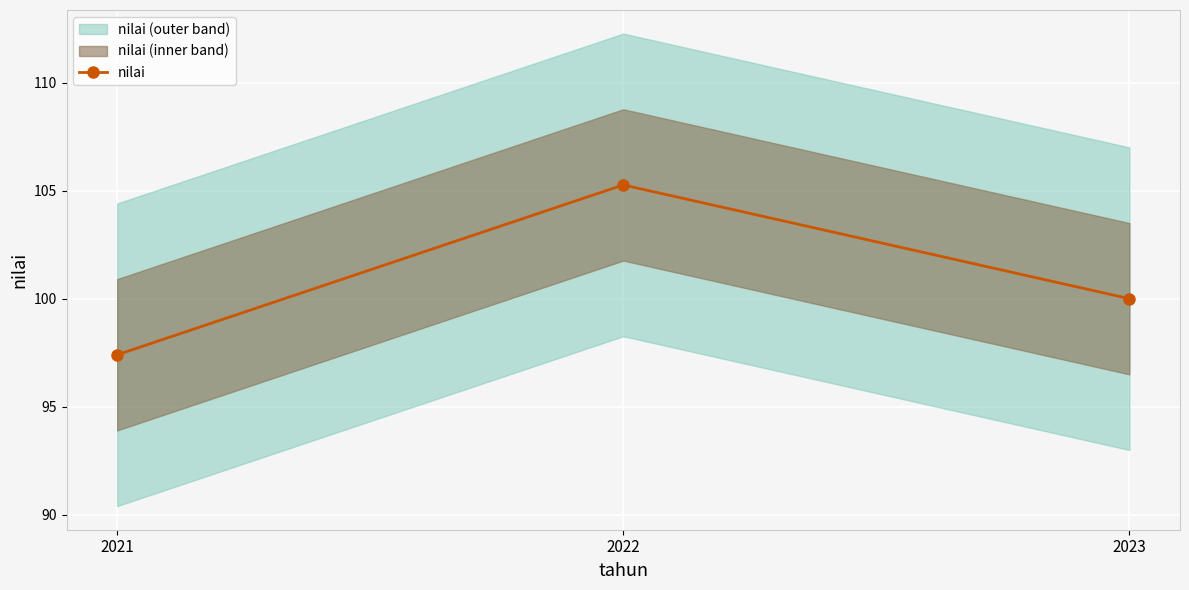

Reading right to left, extract all data points from this chart.

2023=100.0	2022=105.3	2021=97.4